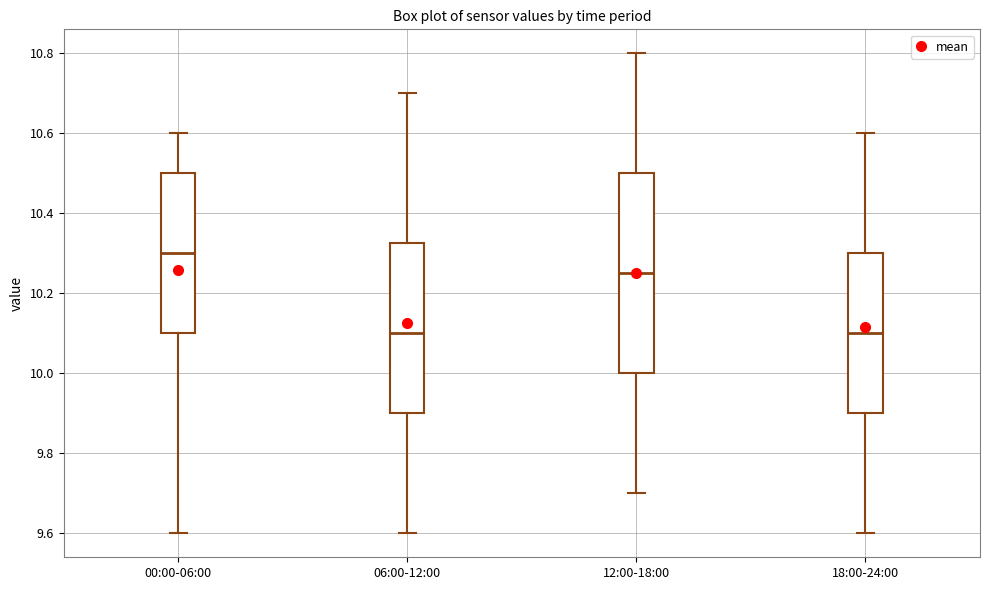

Reading left to right, read every box against the y-axis: the position of its median line, the range the box covers, and the ends of its whiskers. The values are not printed on the chart, so give them approximately, as read against the axis.

00:00-06:00: median 10.30, box 10.10 to 10.50, whiskers 9.60 to 10.60
06:00-12:00: median 10.10, box 9.90 to 10.32, whiskers 9.60 to 10.70
12:00-18:00: median 10.26, box 10.00 to 10.50, whiskers 9.70 to 10.80
18:00-24:00: median 10.10, box 9.90 to 10.30, whiskers 9.60 to 10.60